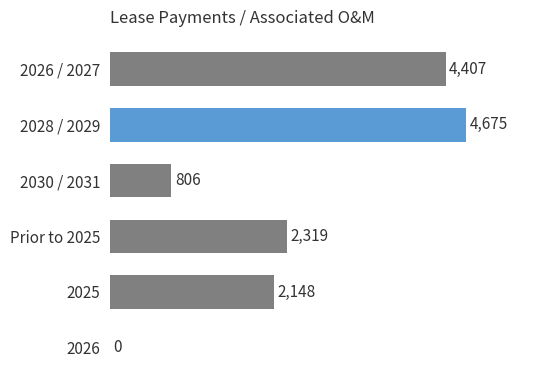

Is it true that the value at 2030 / 2031 is 1098?

False